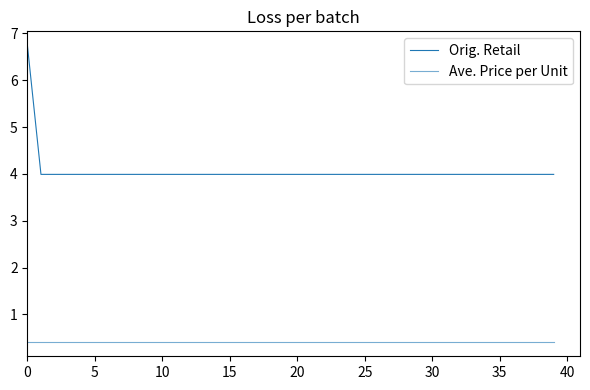

True or false: Ave. Price per Unit and Orig. Retail cross at least once.

False